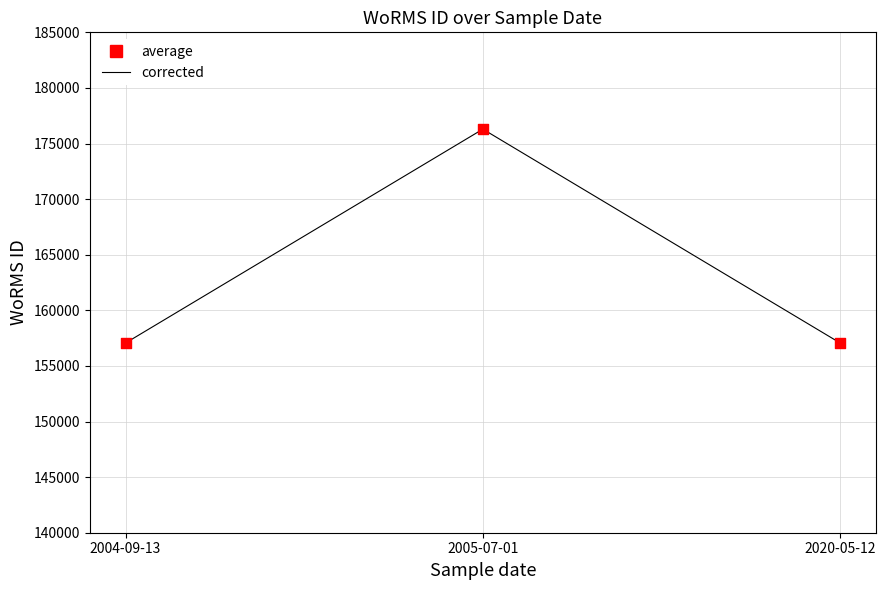

What is the difference between the maximum and minimum values?

19235